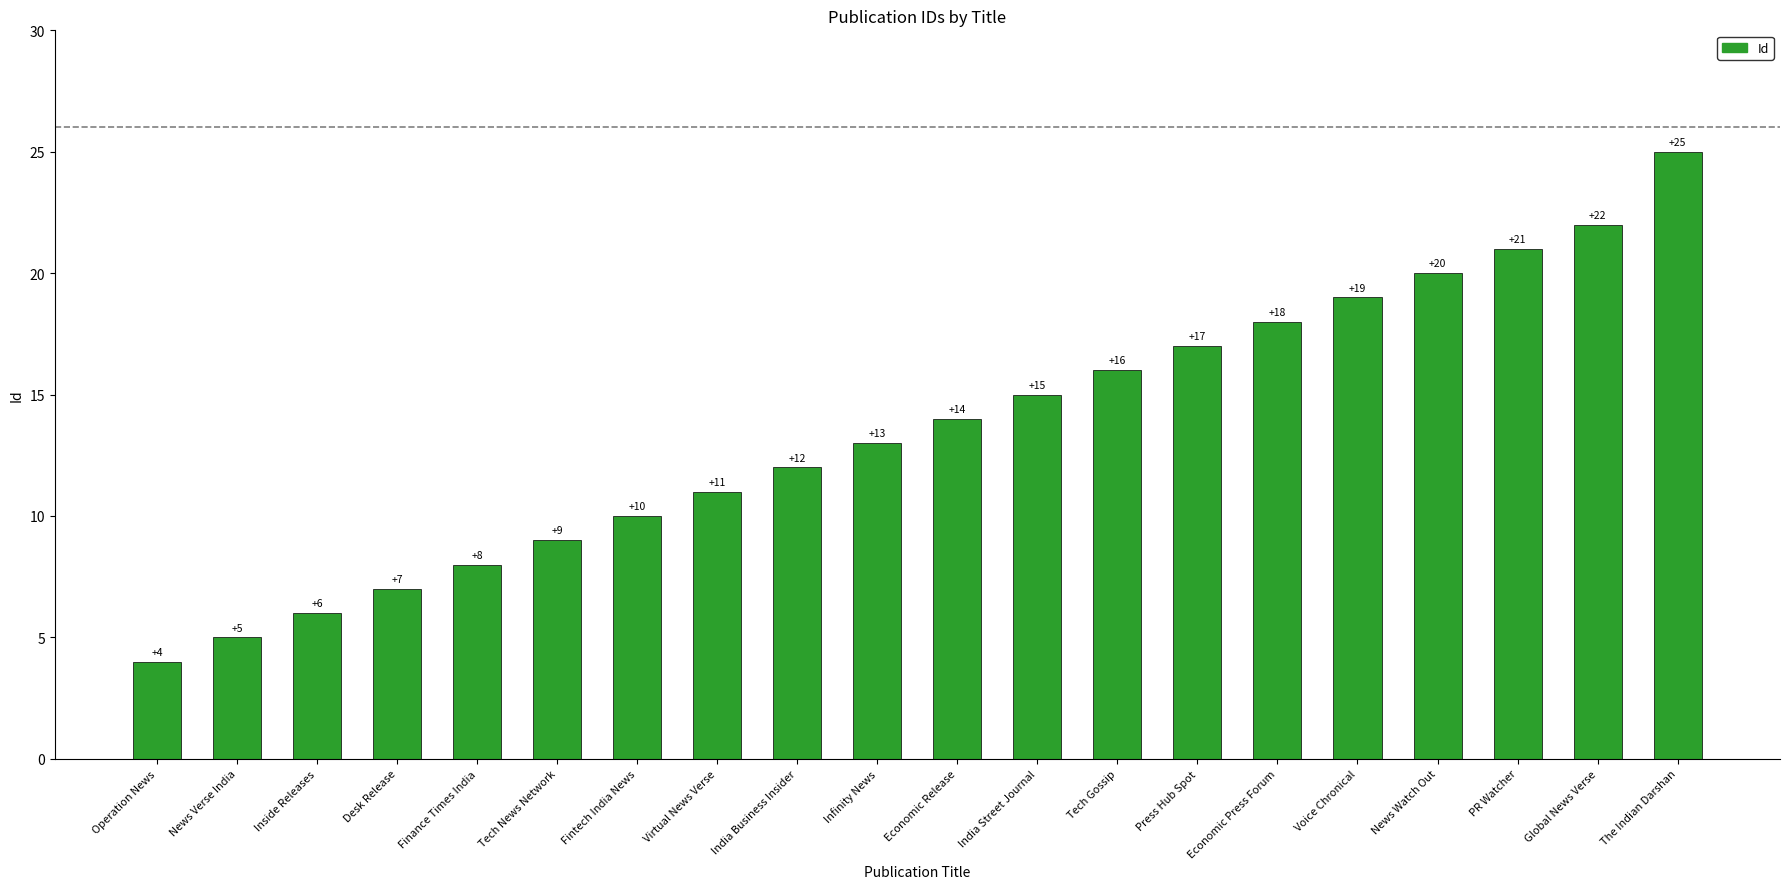

What is the difference between the maximum and second lowest values?

20